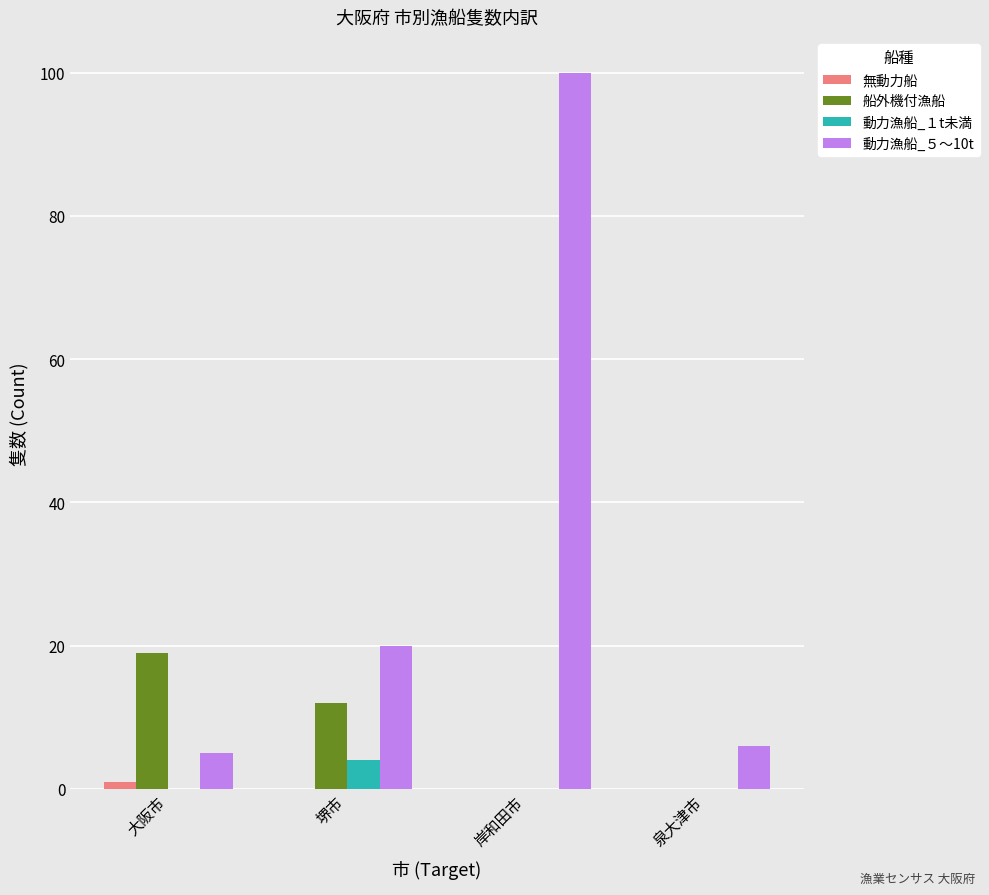

At which category is the sum across all series the highest?

岸和田市